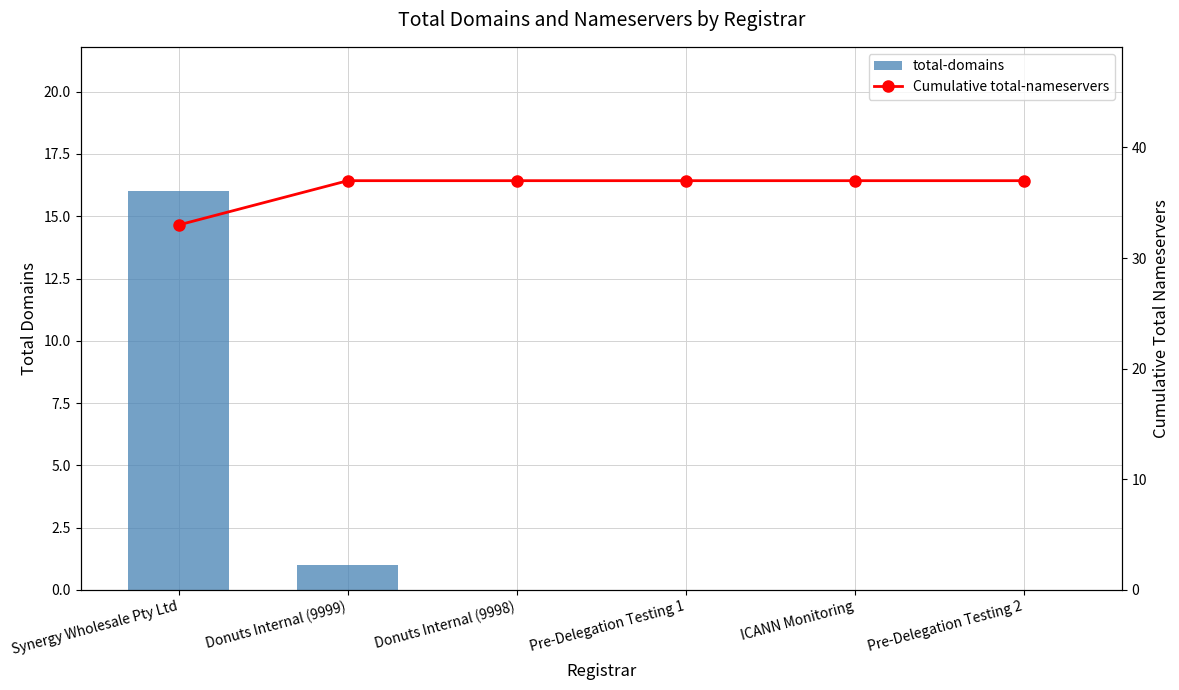

At which label is total-domains closest to 8?

Donuts Internal (9999)